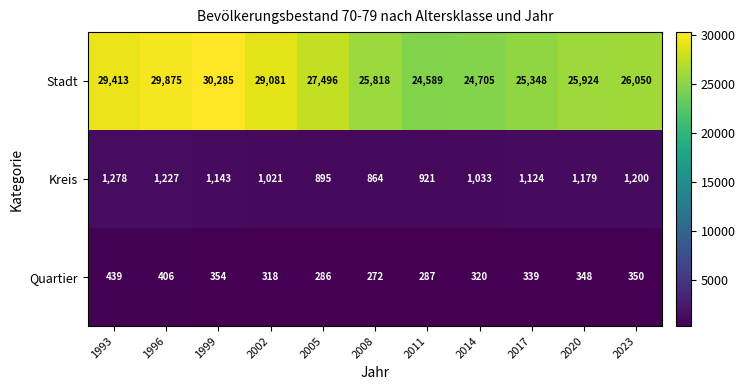

What is the sum of all Quartier values?

3719